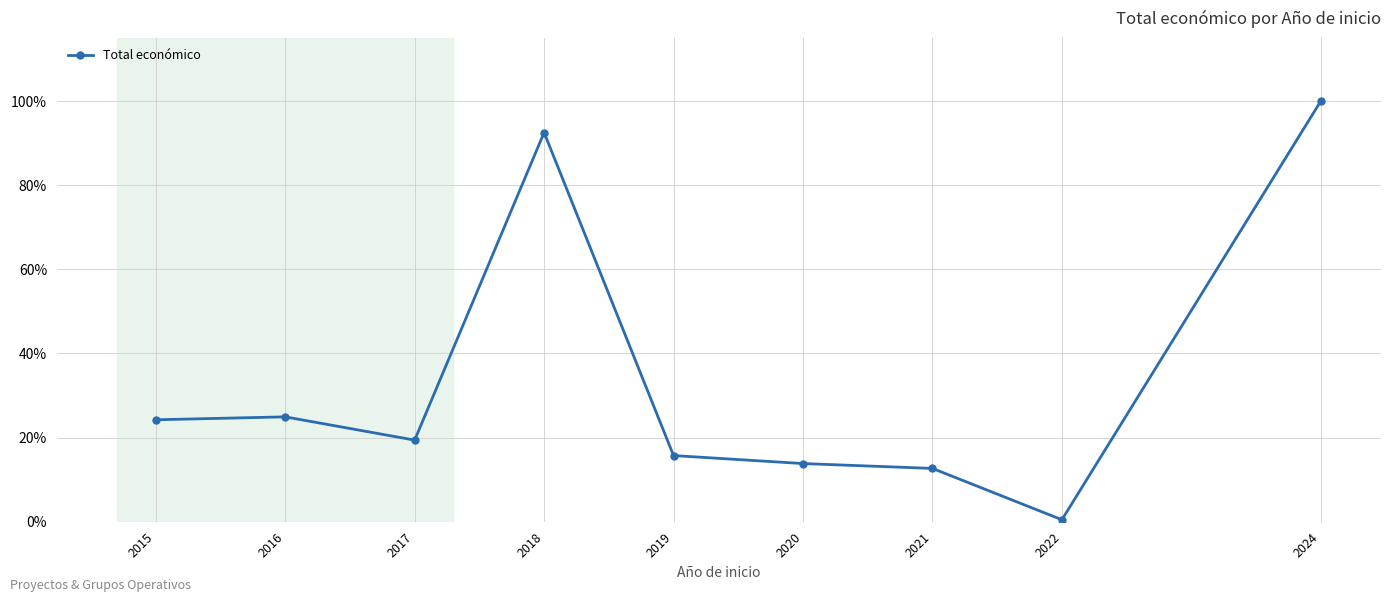

Reading left to right, what are all the values shown in this chart?

24.2	24.9	19.4	92.5	15.7	13.8	12.7	0.5	100.0